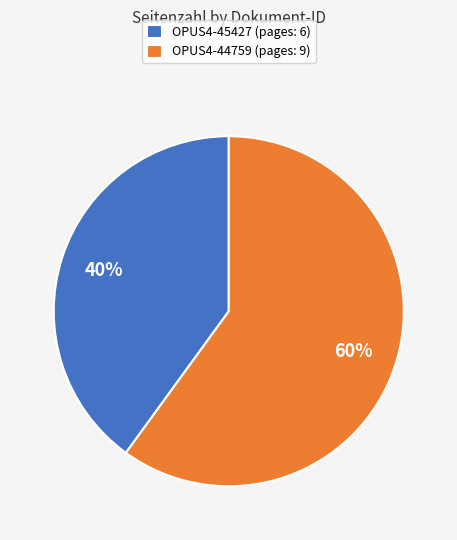

To the nearest percent, what is the difference between the OPUS4-45427 and OPUS4-44759 slice percentages?

20%